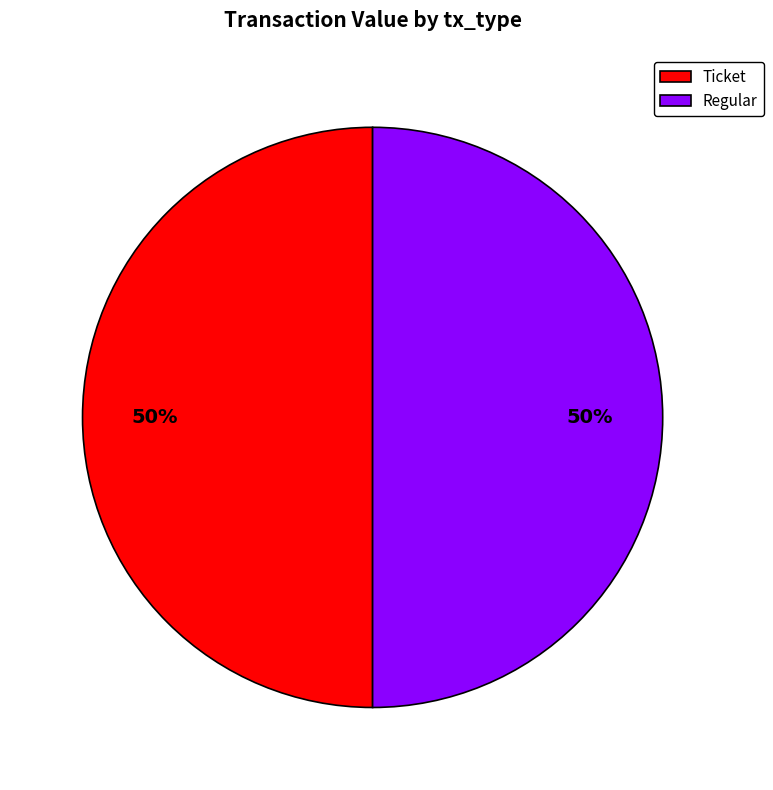

The Ticket slice represents 41% of the pie. True or false?

False